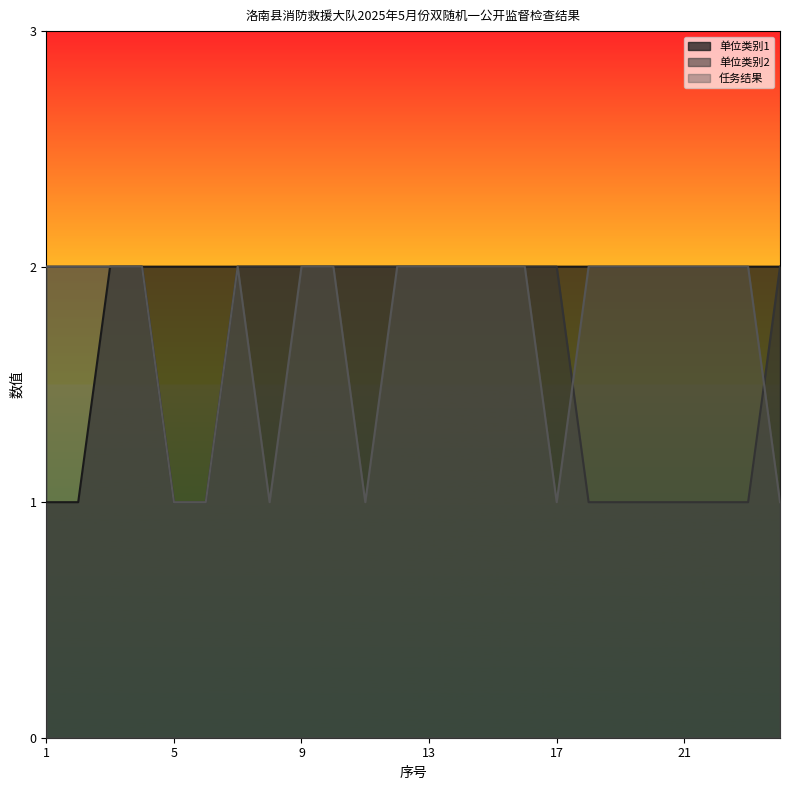

True or false: 单位类别2 and 单位类别1 cross at least once.

False